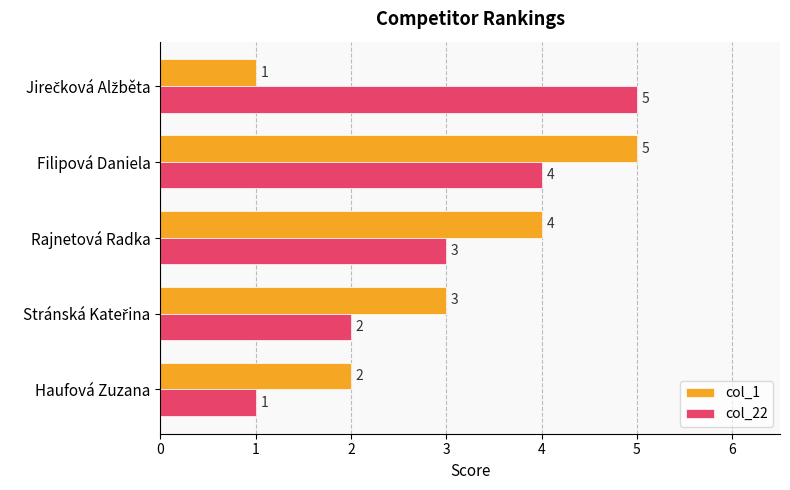

What is the average value of the col_1 series?

3